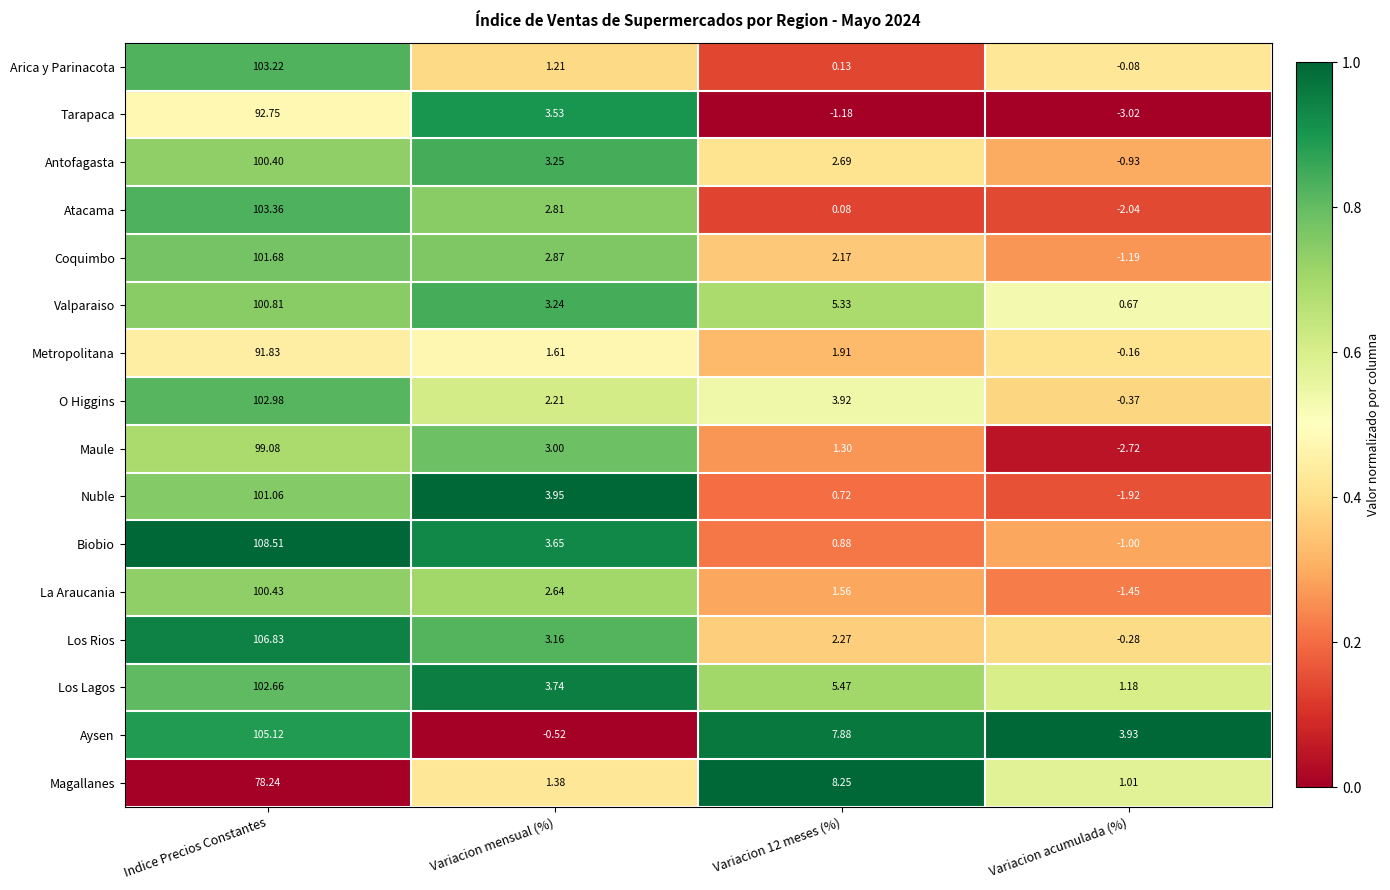

Which series changed the most between Variacion 12 meses (%) and Variacion acumulada (%)?

Magallanes